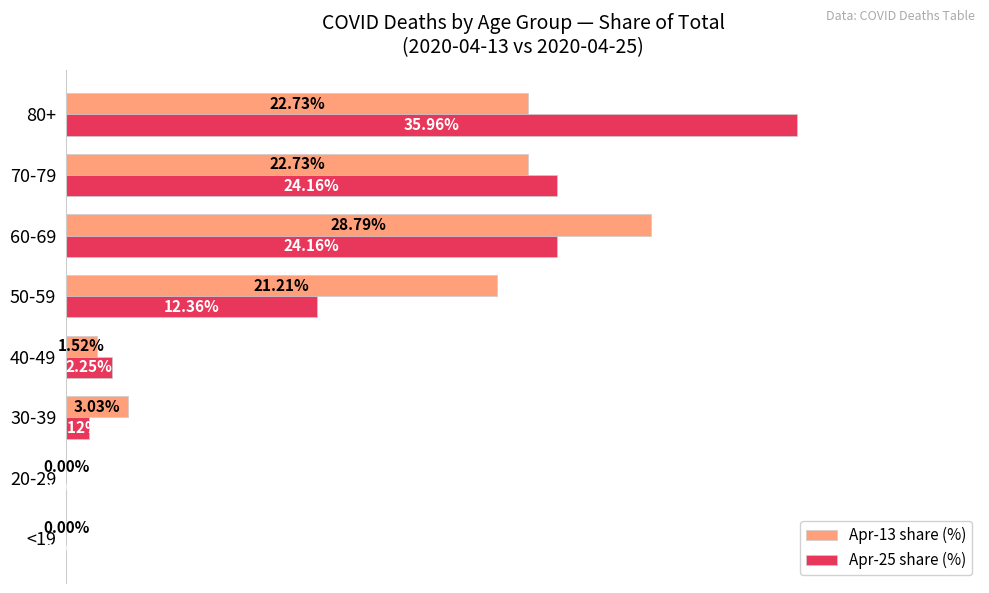

At which category is the sum across all series the highest?

80+